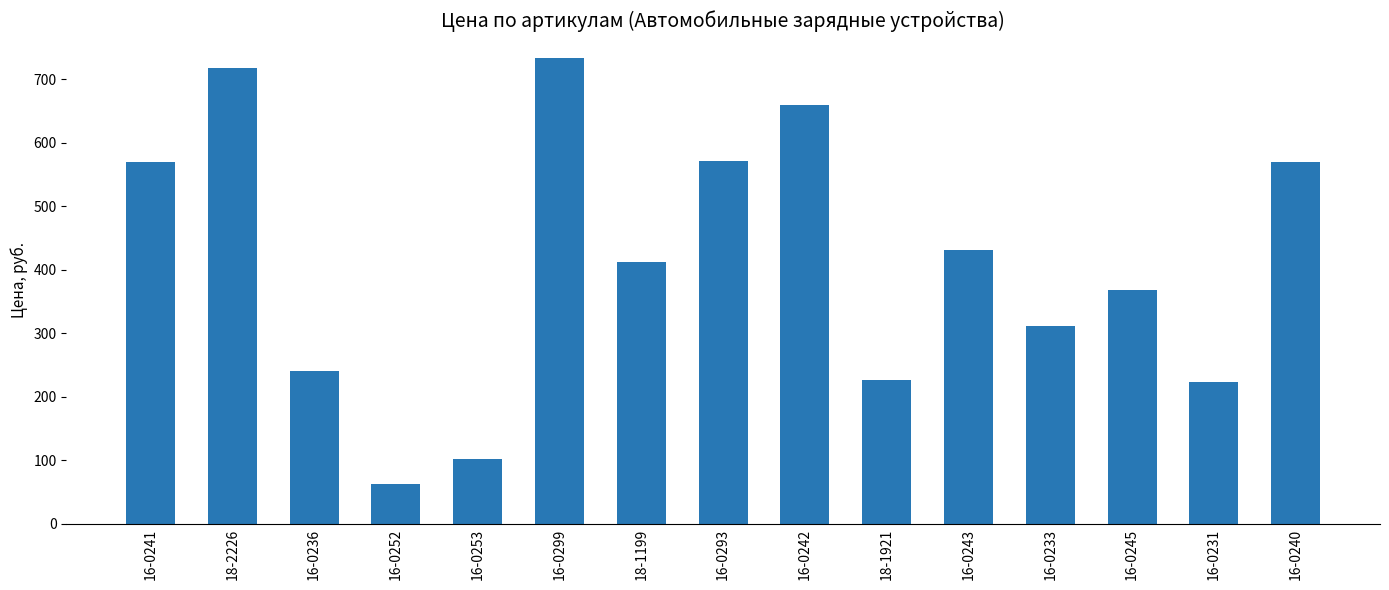

Approximately how many times larger is the value at 16-0252 compared to 16-0243?

0.1